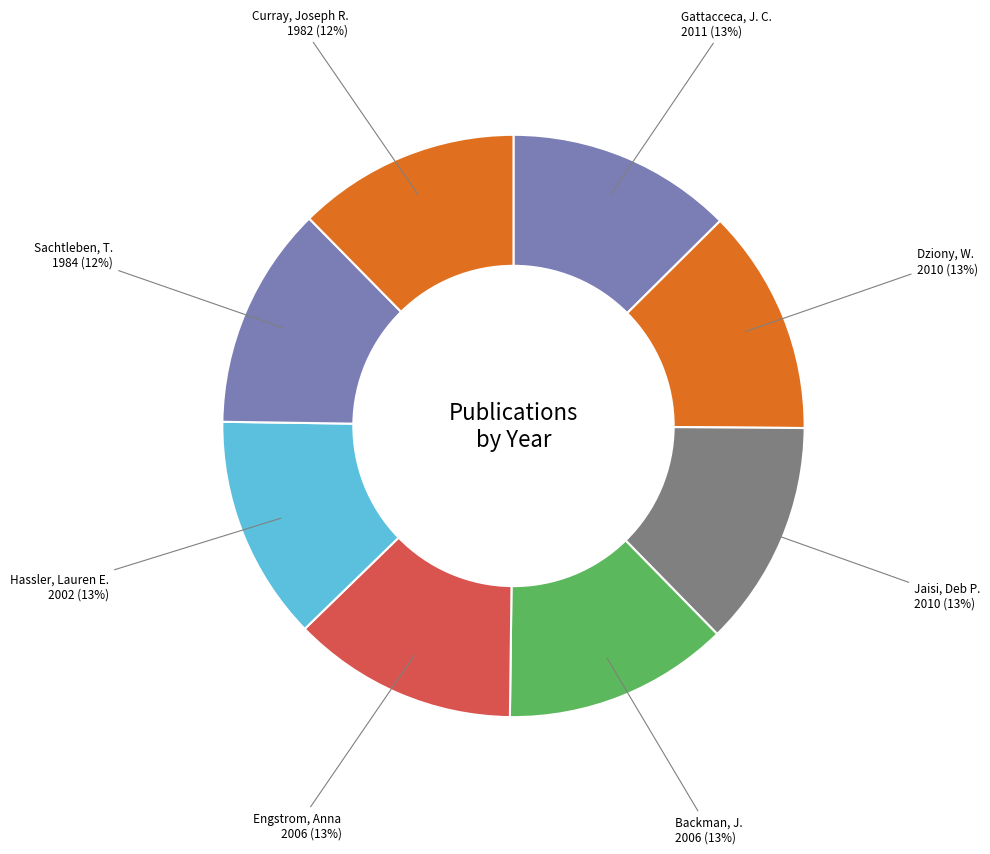

What is the smallest slice in the pie chart?

Curray, Joseph R.; Moore, David G. et al.